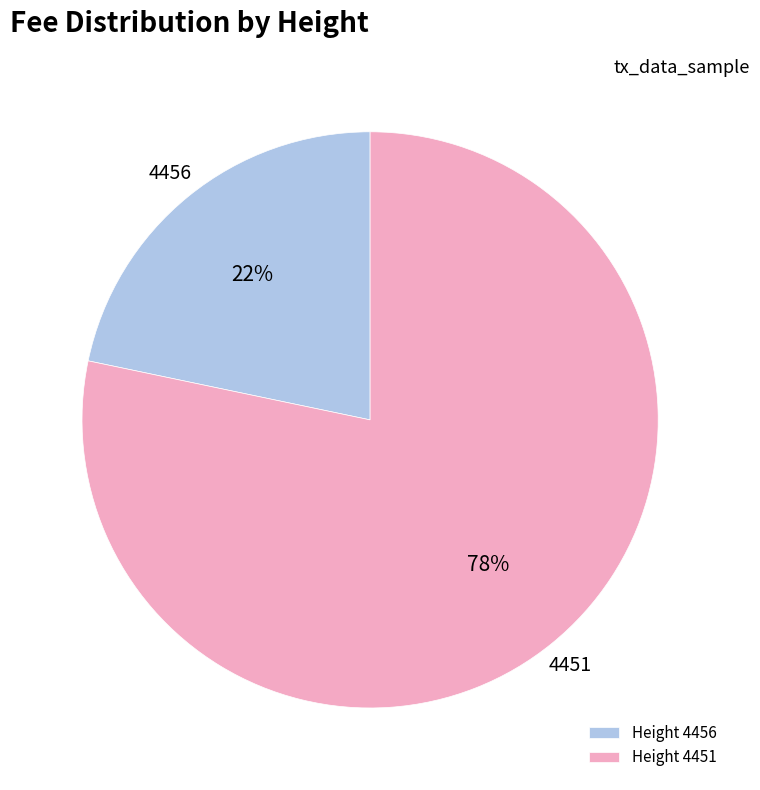

What percentage is the Height 4456 slice, to the nearest percent?

22%